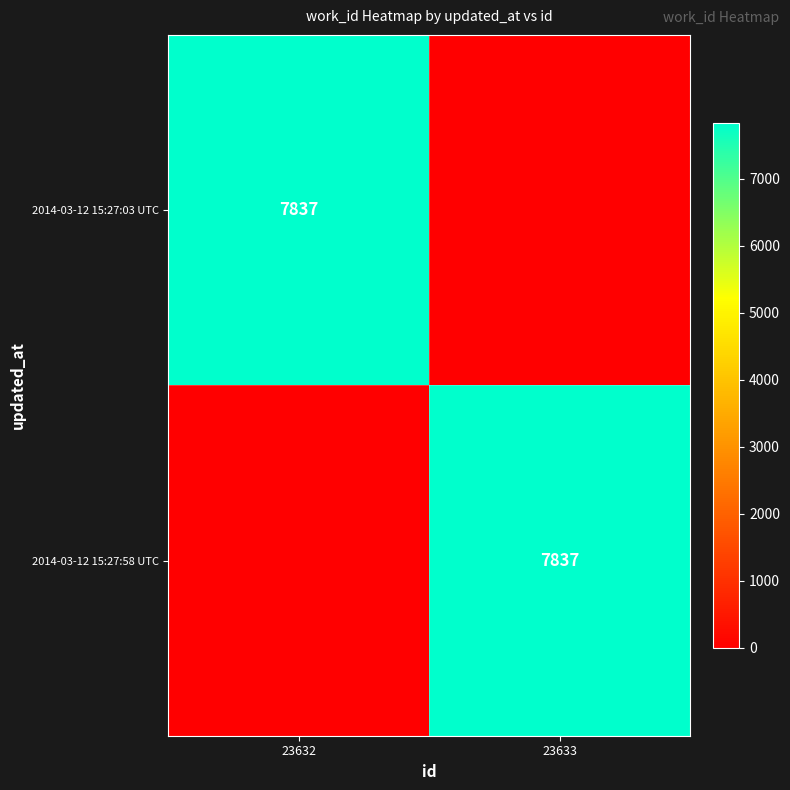

The 2014-03-12 15:27:58 UTC series shows 13226 at 23633. True or false?

False